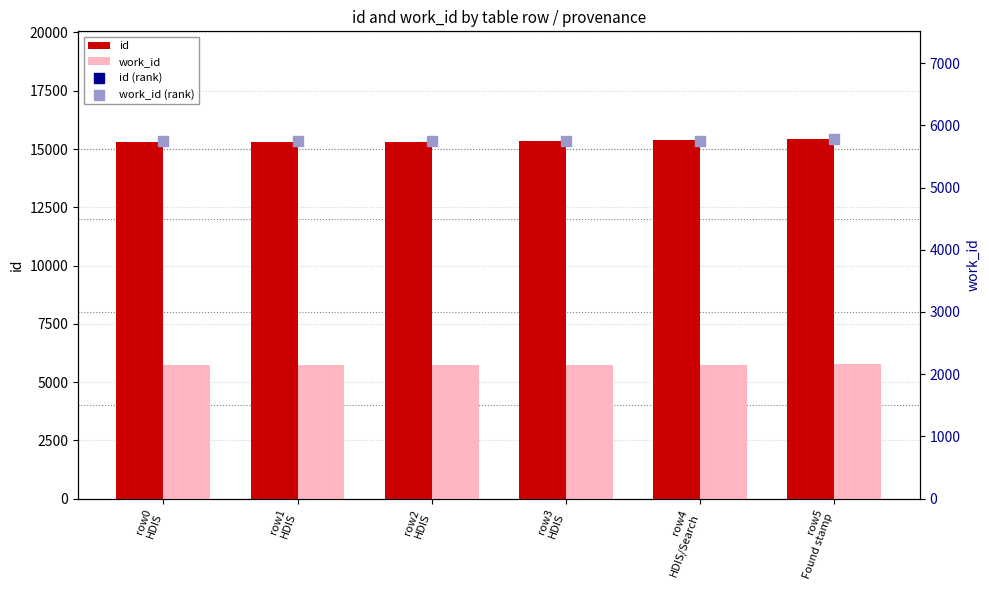

At which category is the sum across all series the highest?

row5
Found stamp